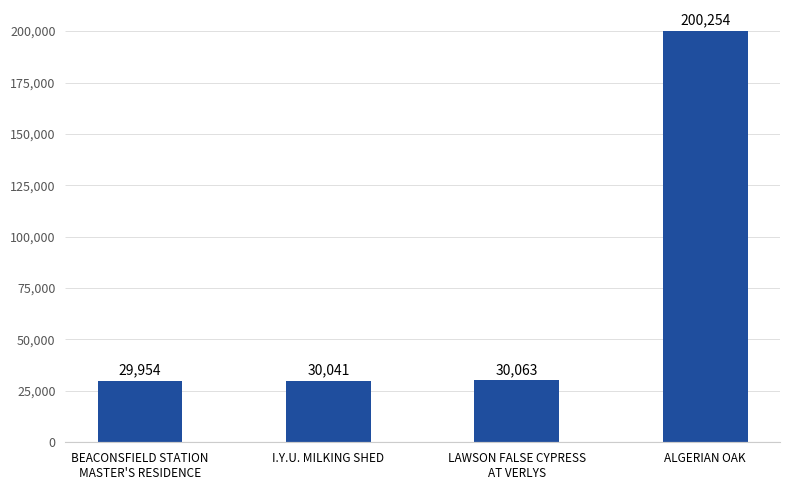

List the labels in order of value, smallest first.

BEACONSFIELD STATION
MASTER'S RESIDENCE, I.Y.U. MILKING SHED, LAWSON FALSE CYPRESS
AT VERLYS, ALGERIAN OAK